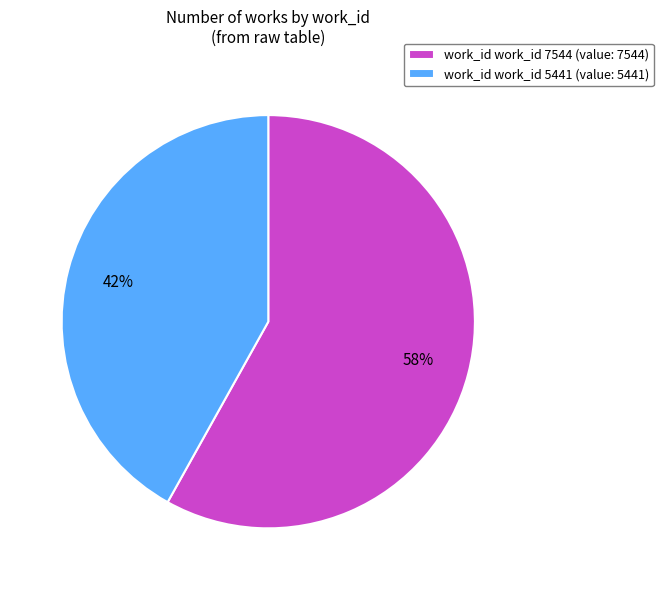

How many slices are in this pie chart?

2